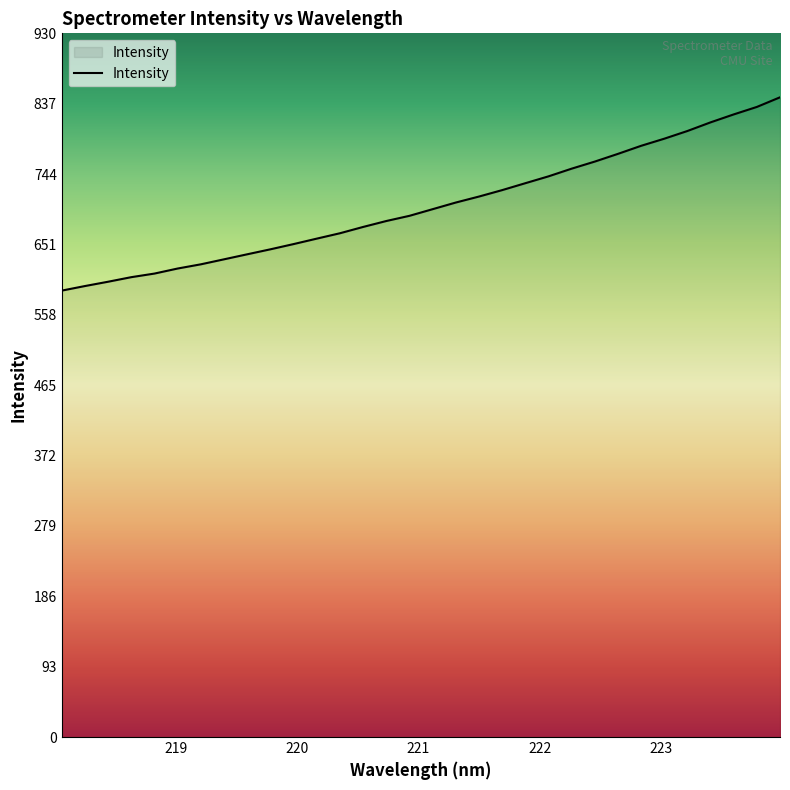

What is the difference between the maximum and minimum values?

255.4